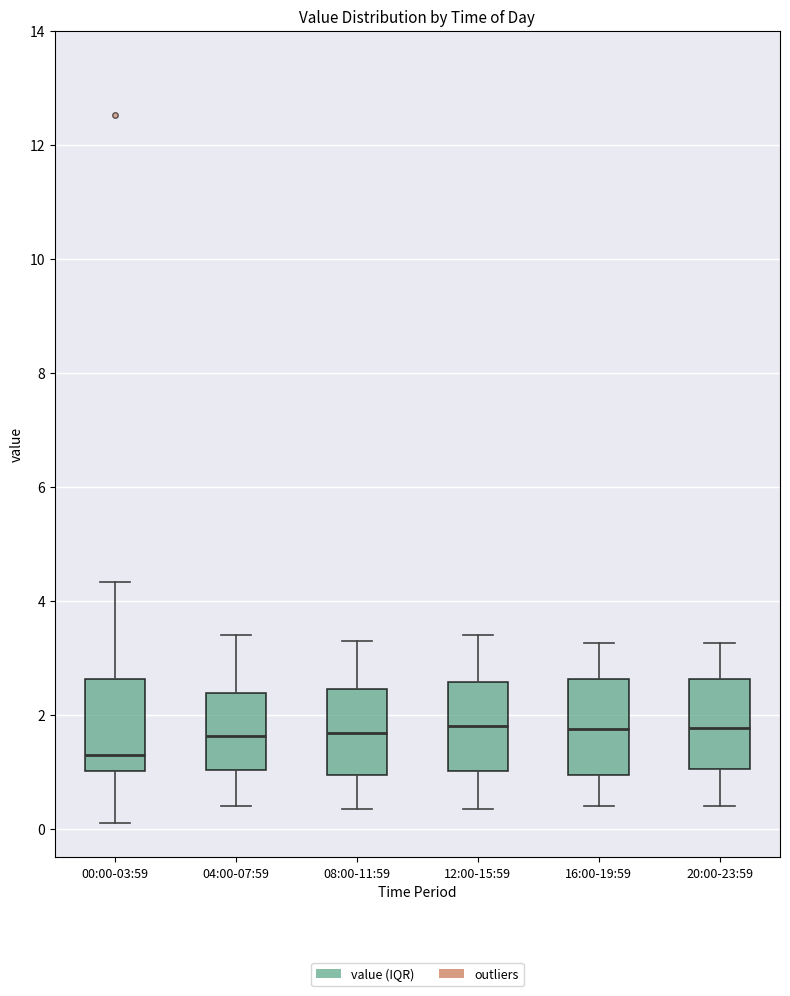

Where does the median line of the box for 12:00-15:59 sit on the y-axis? The values are not printed on the chart, so give them approximately, as read against the axis.

1.8